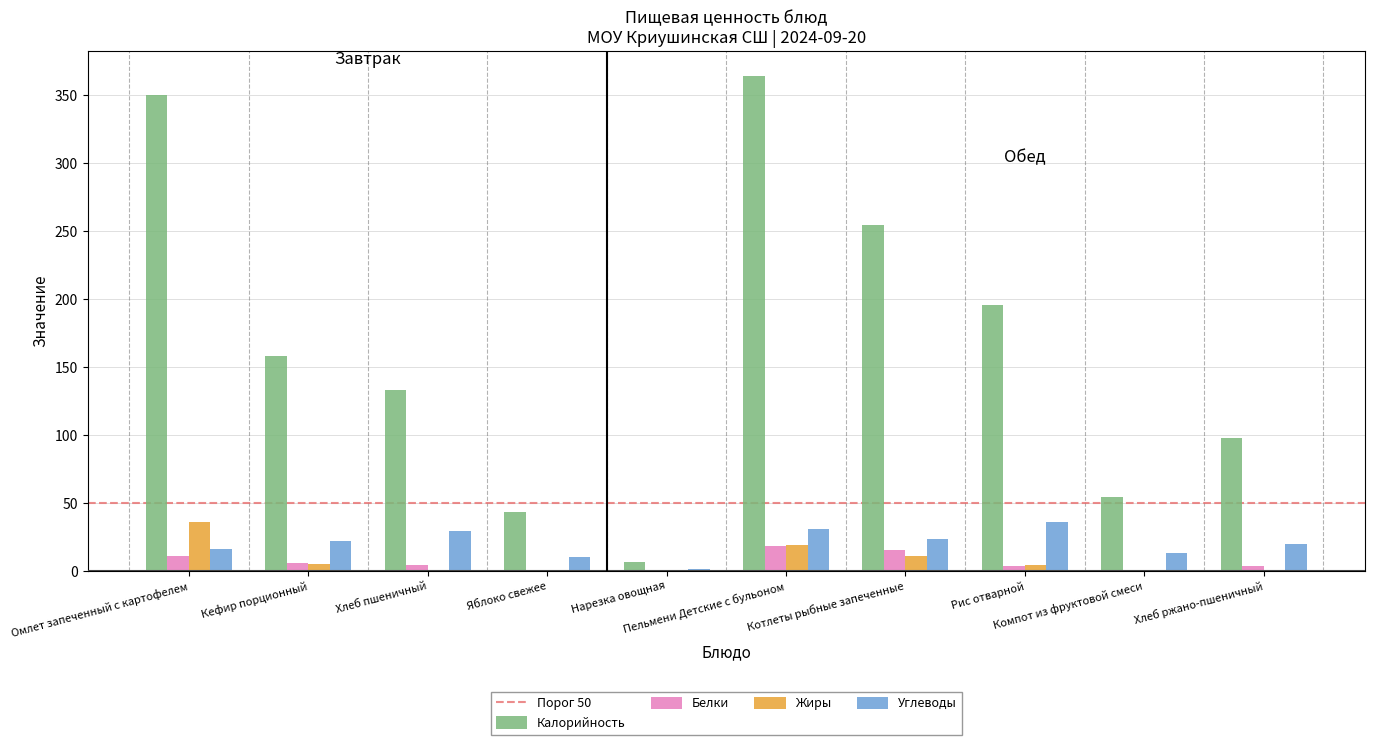

What is the greatest value displayed?

364.3